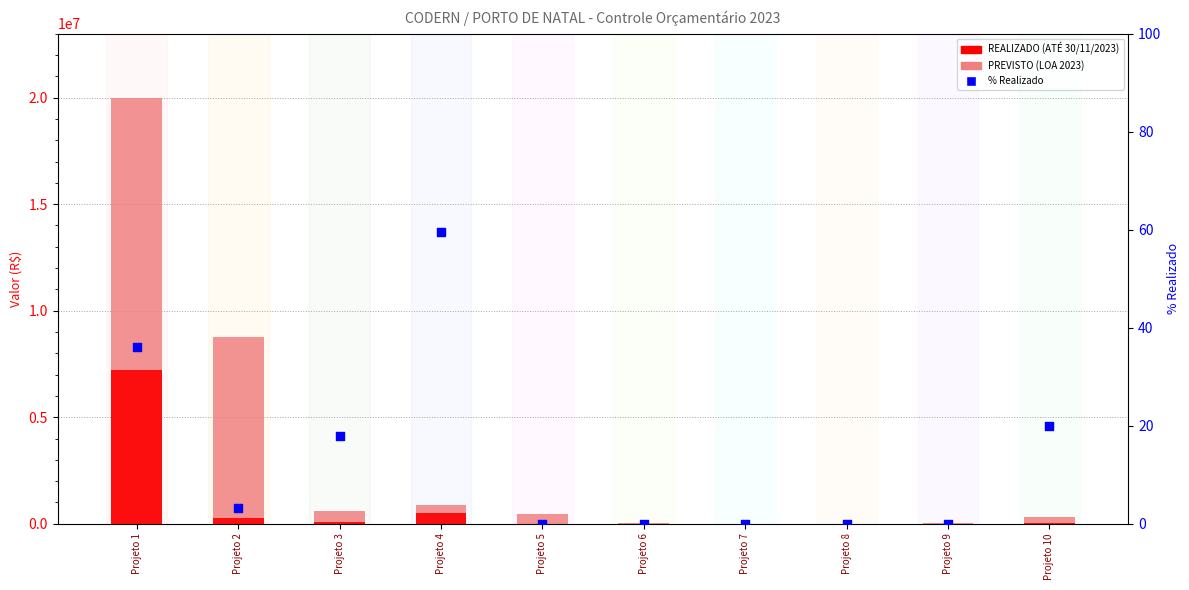

Which series reaches the maximum Y coordinate?

PREVISTO (LOA 2023)